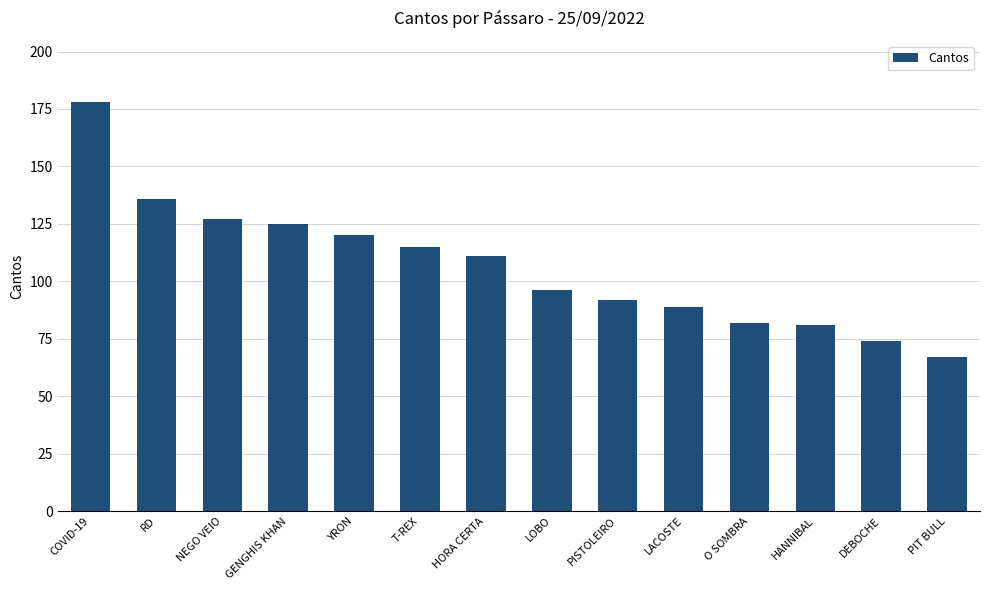

True or false: the data shows 115 at T-REX.

True